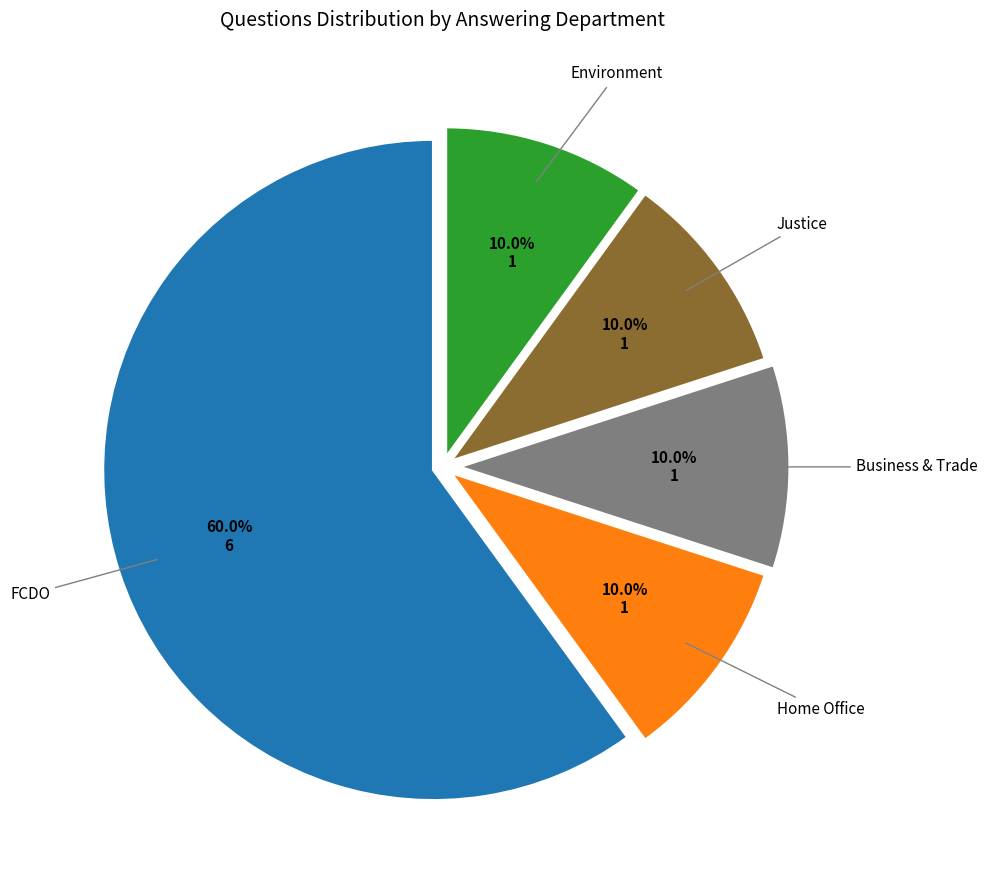

Which category has the biggest portion of the pie?

Foreign, Commonwealth and Development Office